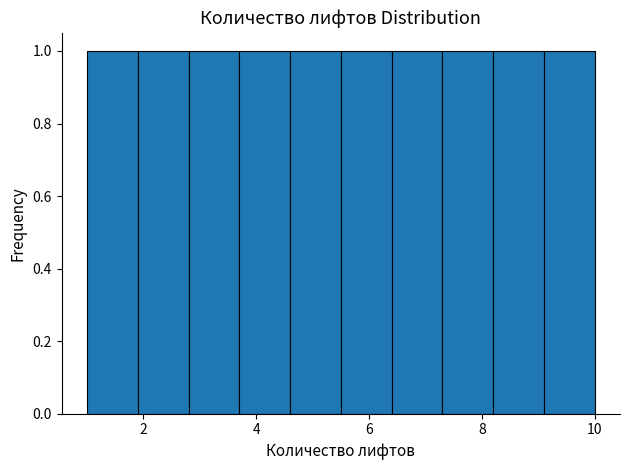

Reading left to right, list every bar in this chart as the range it spans on the x-axis followed by its height. Neither the bar edges nor the heights are printed on the chart, so give them approximately, as read against the axes.

1.0 to 1.9: 1
1.9 to 2.8: 1
2.8 to 3.7: 1
3.7 to 4.6: 1
4.6 to 5.5: 1
5.5 to 6.4: 1
6.4 to 7.3: 1
7.3 to 8.2: 1
8.2 to 9.1: 1
9.1 to 10.0: 1